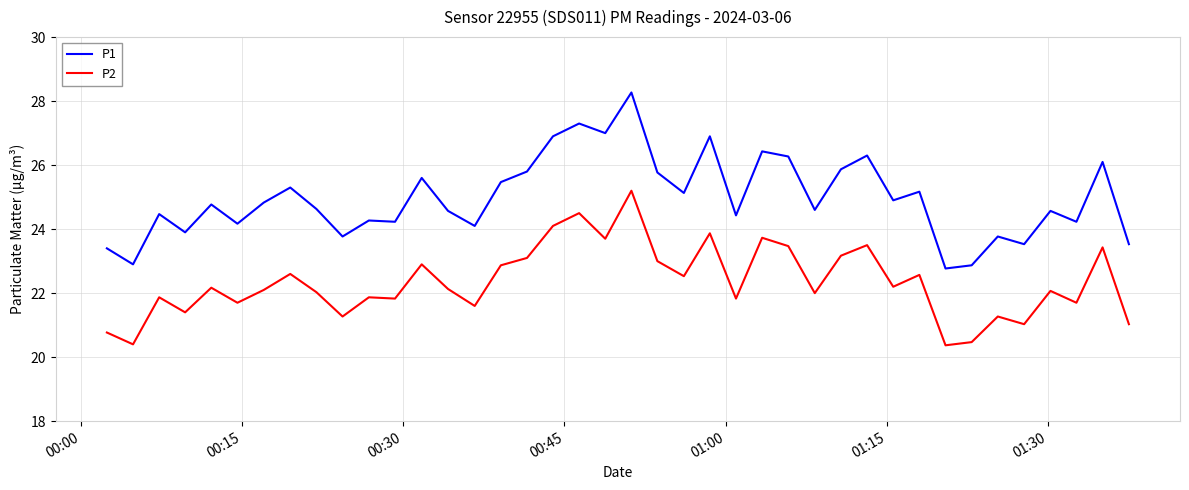

True or false: P2 and P1 intersect in this chart.

False